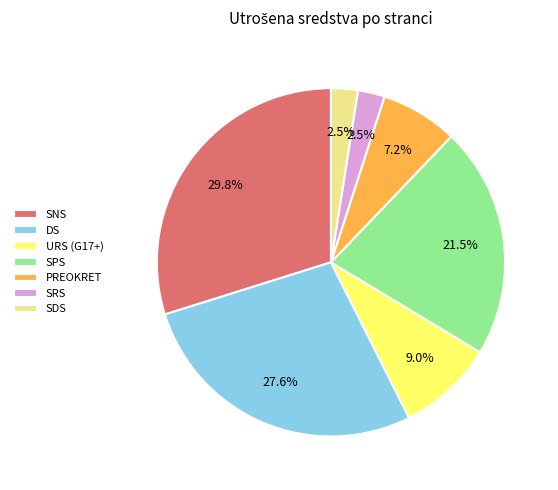

Does DS account for over 50% of the chart?

No